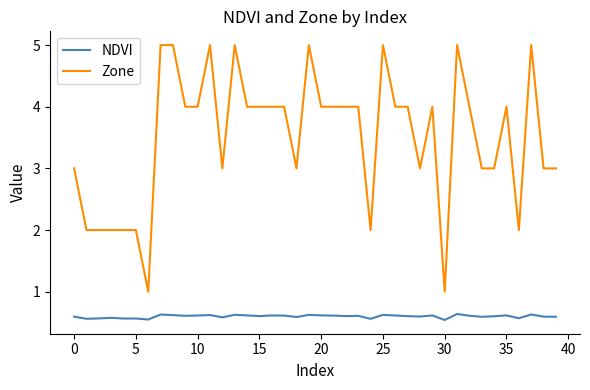

Which series has the largest range (max minus min)?

Zone